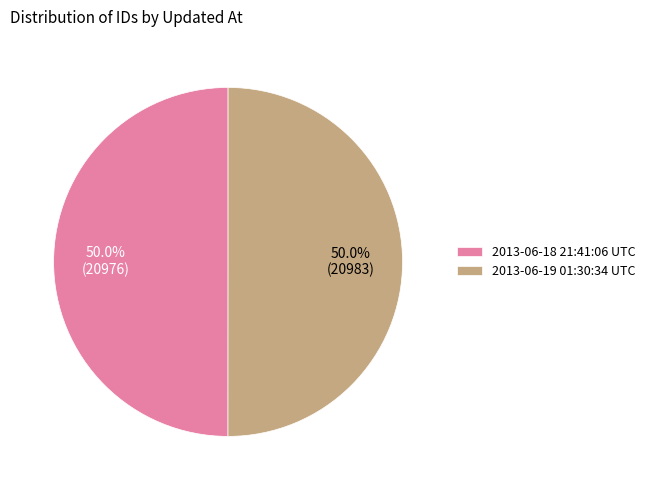

How many slices are in this pie chart?

2